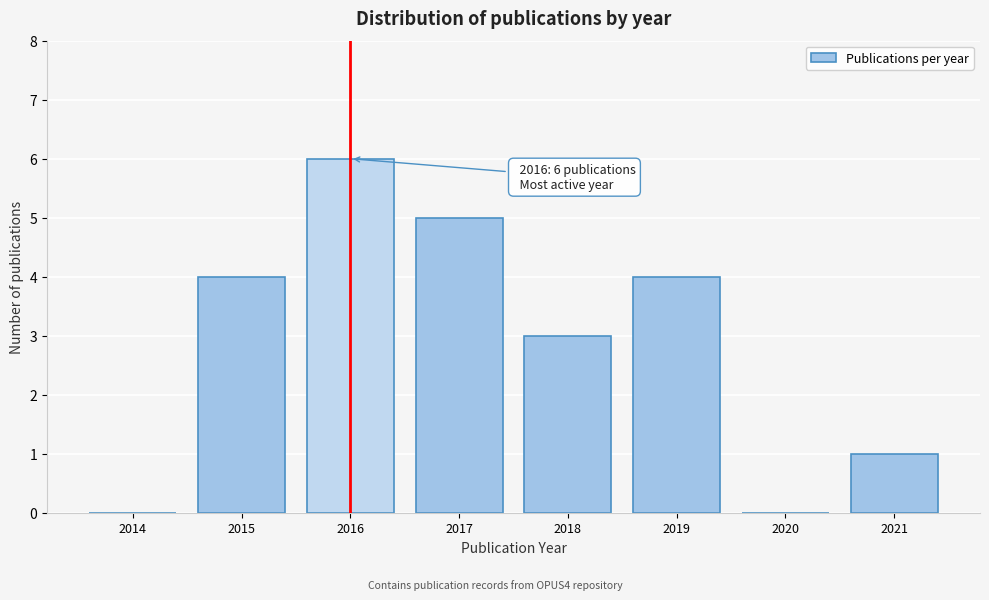

Reading left to right, transcribe all the data shown in this chart.

2014=0	2015=4	2016=6	2017=5	2018=3	2019=4	2020=0	2021=1